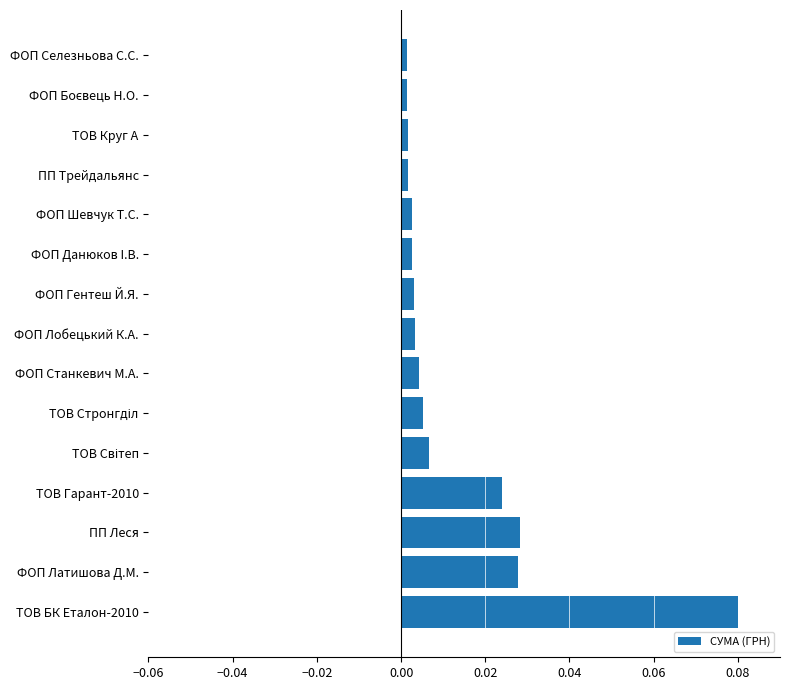

Are the bars horizontal?

Yes